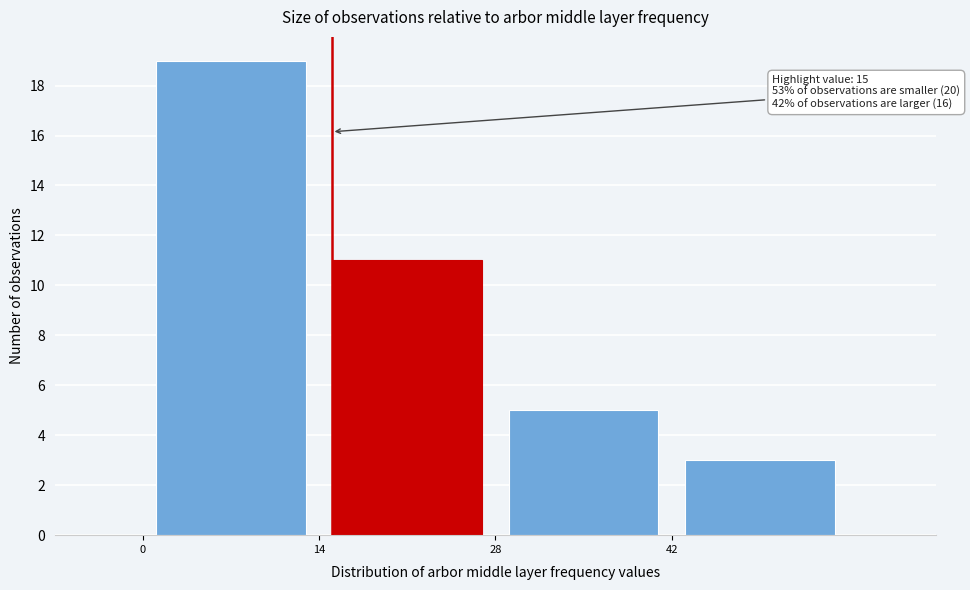

Which range on the x-axis has the tallest bar?

0 to 14